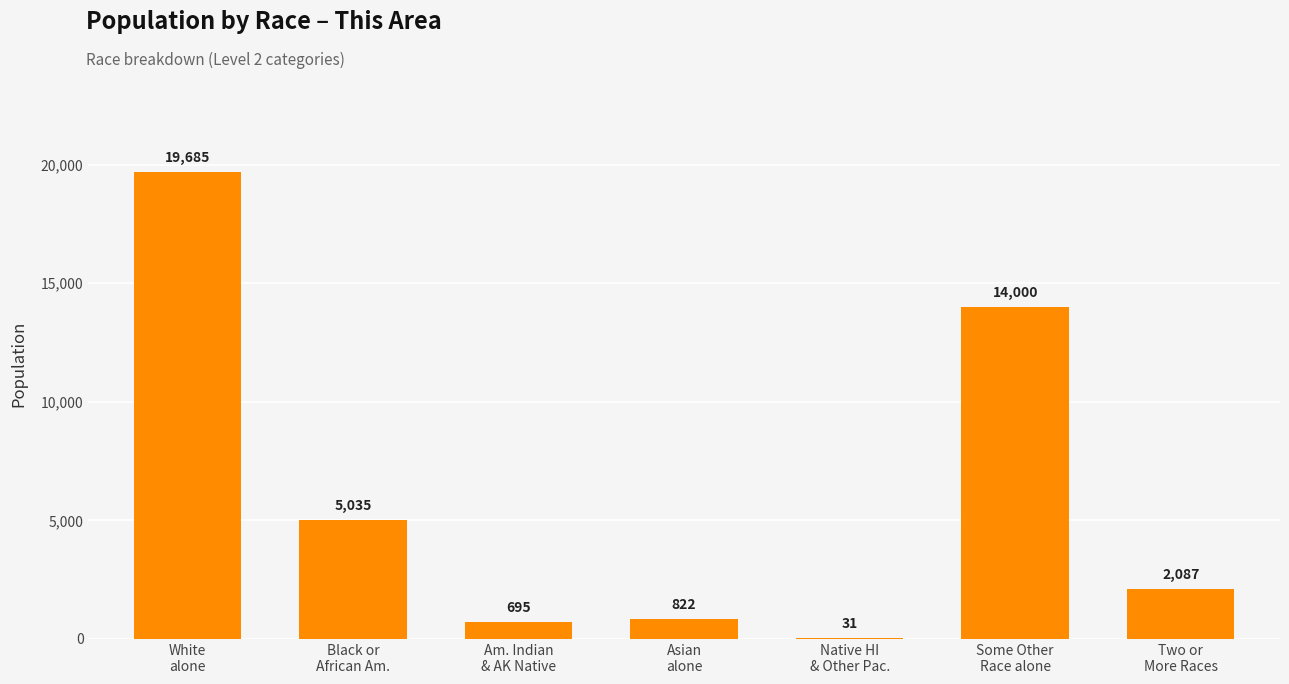

What is the greatest value displayed?

19685